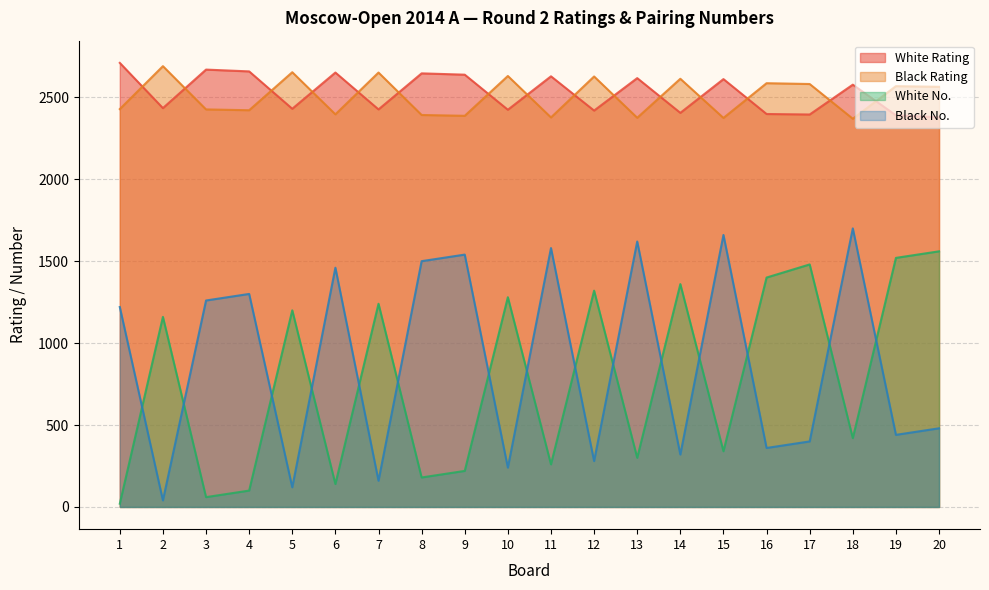

What is the maximum value for White Rating?

2710